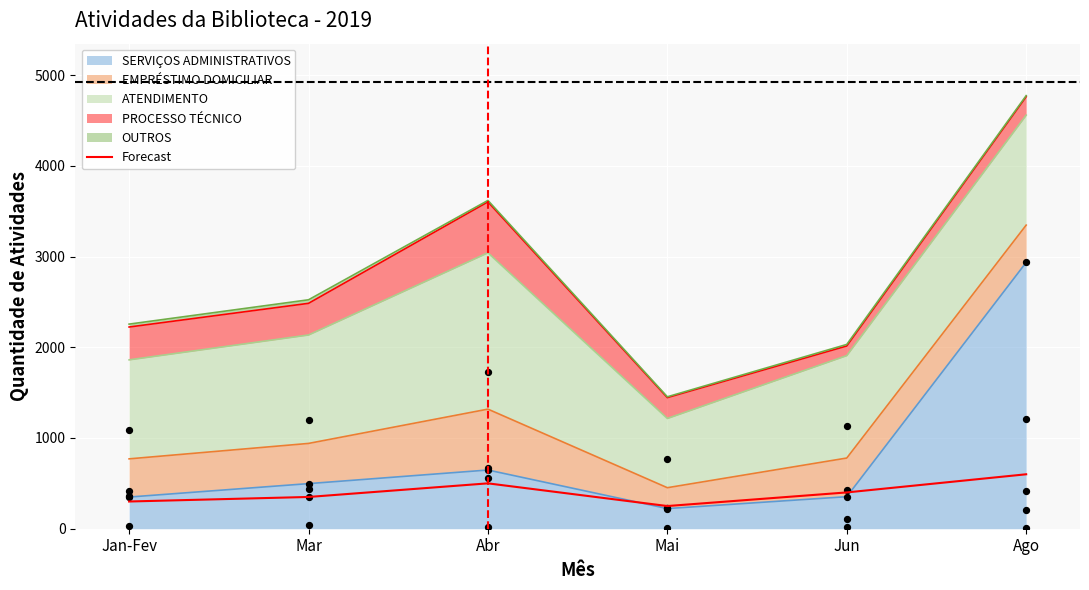

What is the ratio of the value at Jun to the value at Mai?

1.6